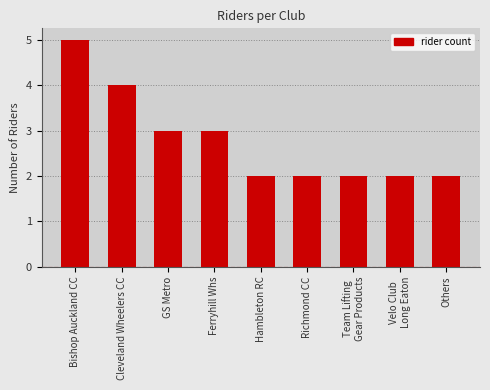

True or false: the data shows 3 at Ferryhill Whs.

True